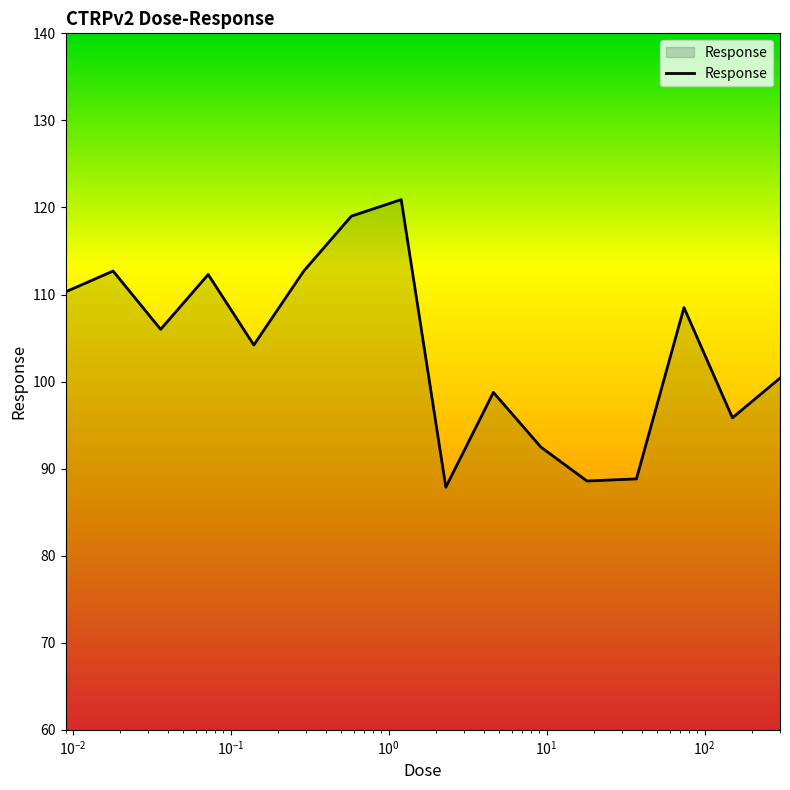

What is the maximum value shown in the chart?

120.9